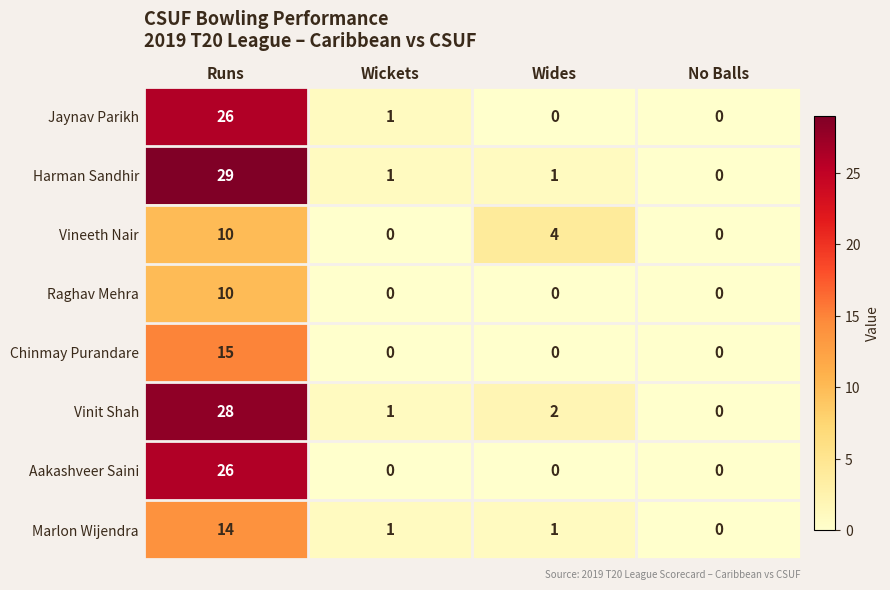

The value of Marlon Wijendra at No Balls is 0. True or false?

True